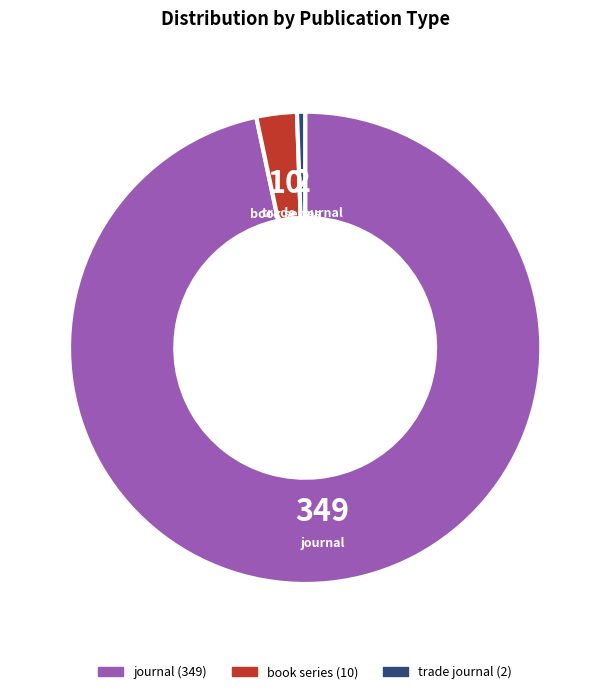

Which category has the smallest portion of the pie?

trade journal